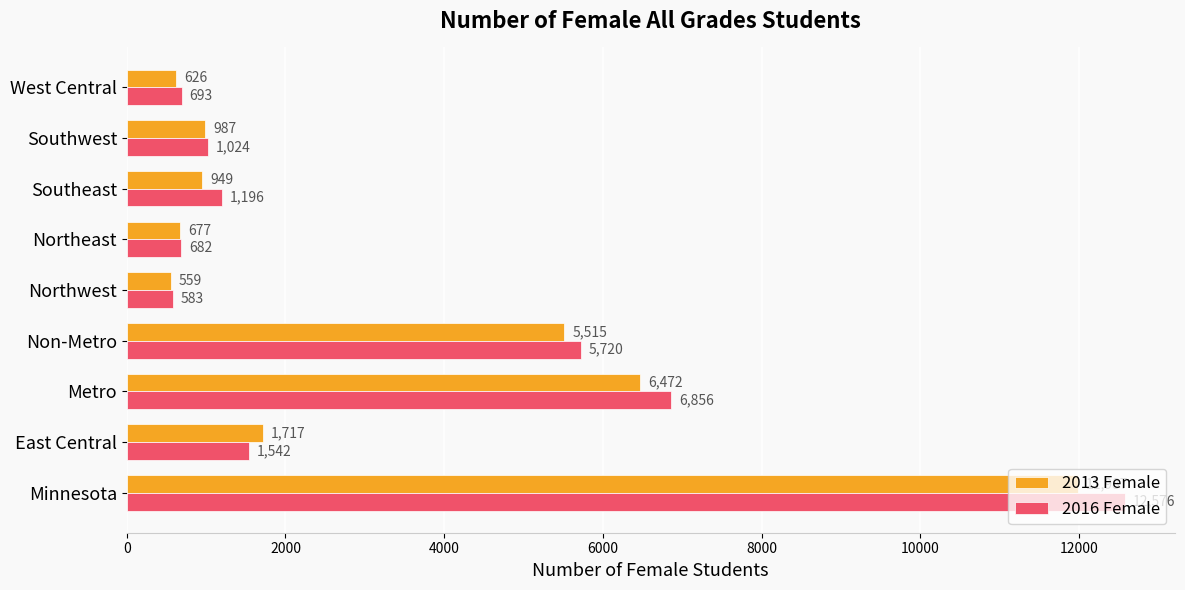

The value of 2013 Female at Minnesota is 11987. True or false?

True